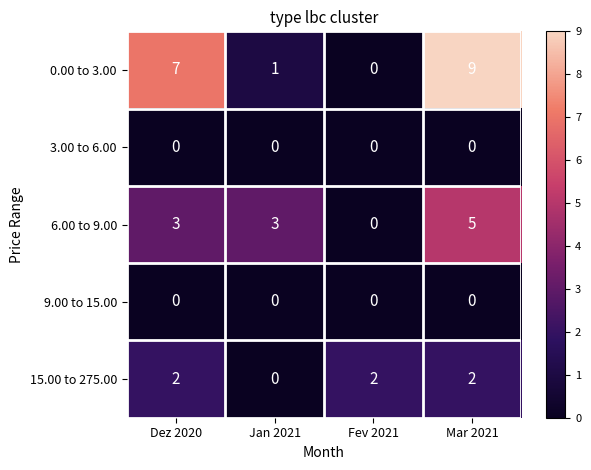

What is the difference between the highest and lowest values at Mar 2021?

9